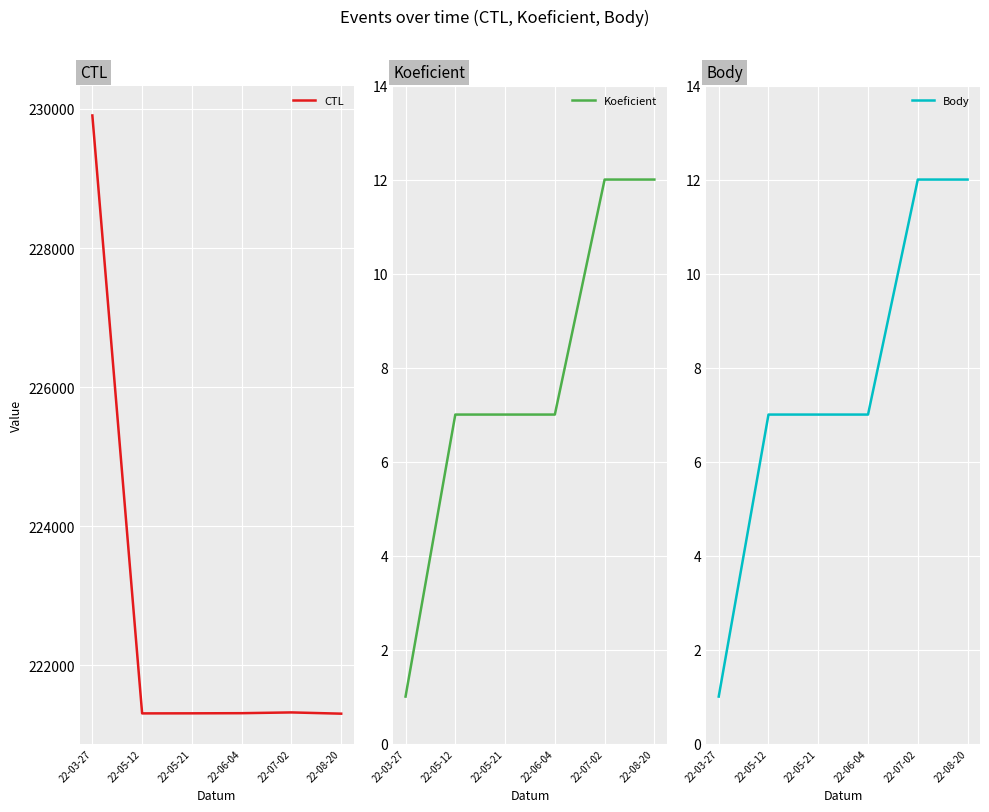

True or false: CTL and Body intersect in this chart.

False